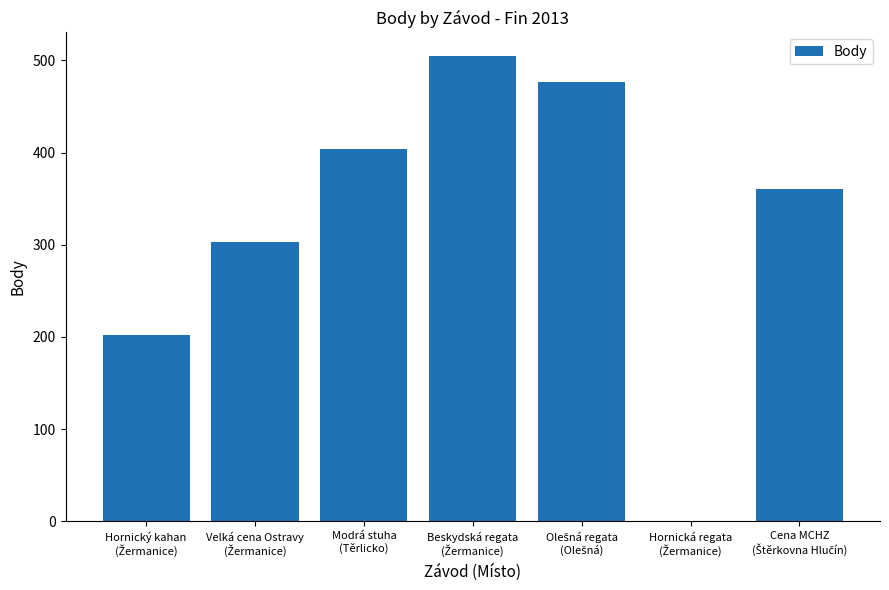

What is the sum of all values?

2251